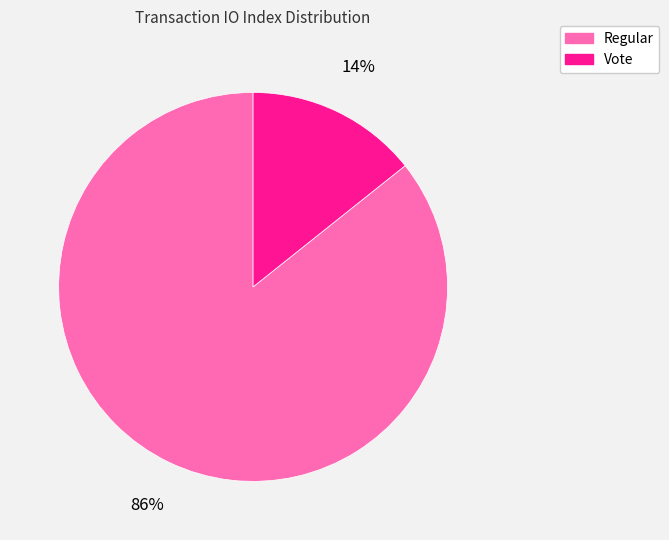

Between Vote and Regular, which is larger?

Regular